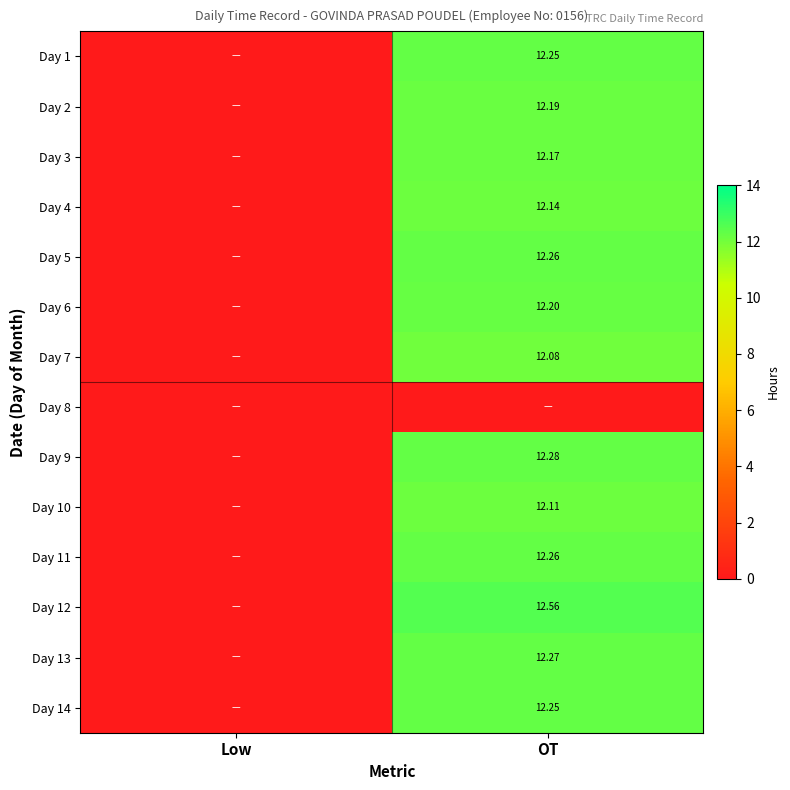

At which label does Day 5 first exceed 12?

OT